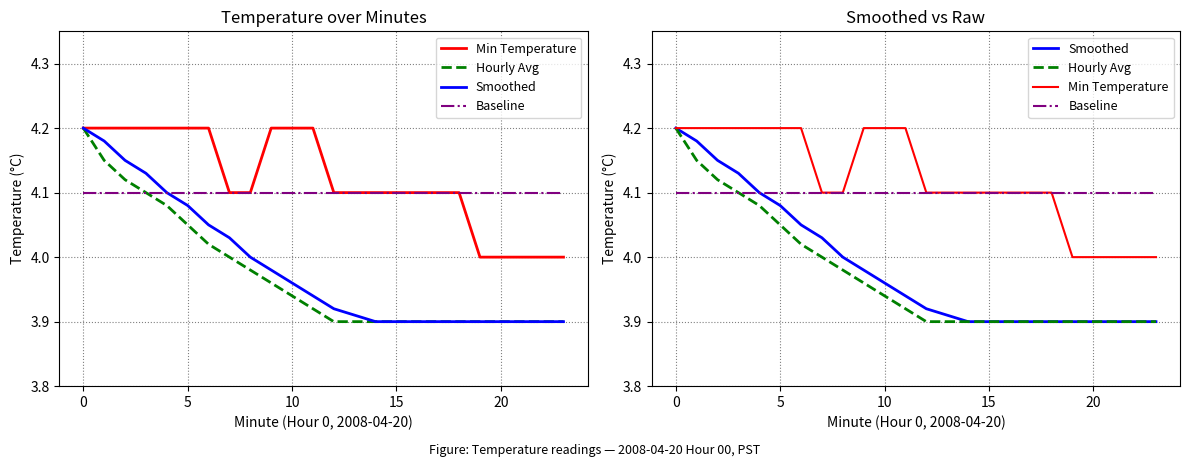

Reading right to left, what are all the values shown in this chart?

Min Temperature: 4.0	4.0	4.0	4.0	4.0	4.1	4.1	4.1	4.1	4.1	4.1	4.1	4.2	4.2	4.2	4.1	4.1	4.2	4.2	4.2	4.2	4.2	4.2	4.2
Hourly Avg: 3.9	3.9	3.9	3.9	3.9	3.9	3.9	3.9	3.9	3.9	3.9	3.9	3.9	3.9	4.0	4.0	4.0	4.0	4.0	4.1	4.1	4.1	4.2	4.2
Smoothed: 3.9	3.9	3.9	3.9	3.9	3.9	3.9	3.9	3.9	3.9	3.9	3.9	3.9	4.0	4.0	4.0	4.0	4.0	4.1	4.1	4.1	4.2	4.2	4.2
Baseline: 4.1	4.1	4.1	4.1	4.1	4.1	4.1	4.1	4.1	4.1	4.1	4.1	4.1	4.1	4.1	4.1	4.1	4.1	4.1	4.1	4.1	4.1	4.1	4.1